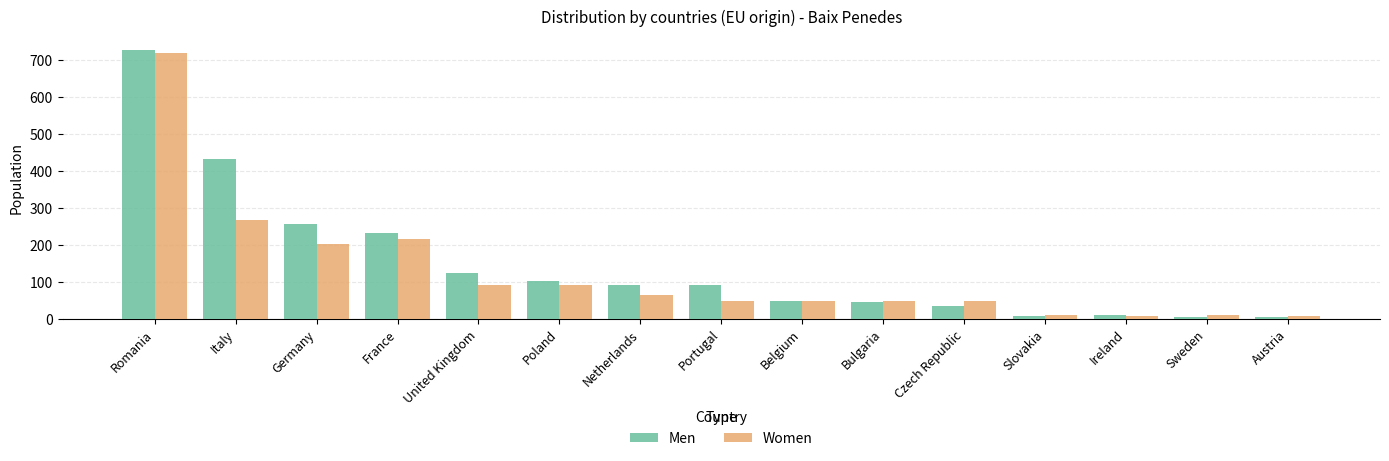

What is the sum of all Men values?

2222